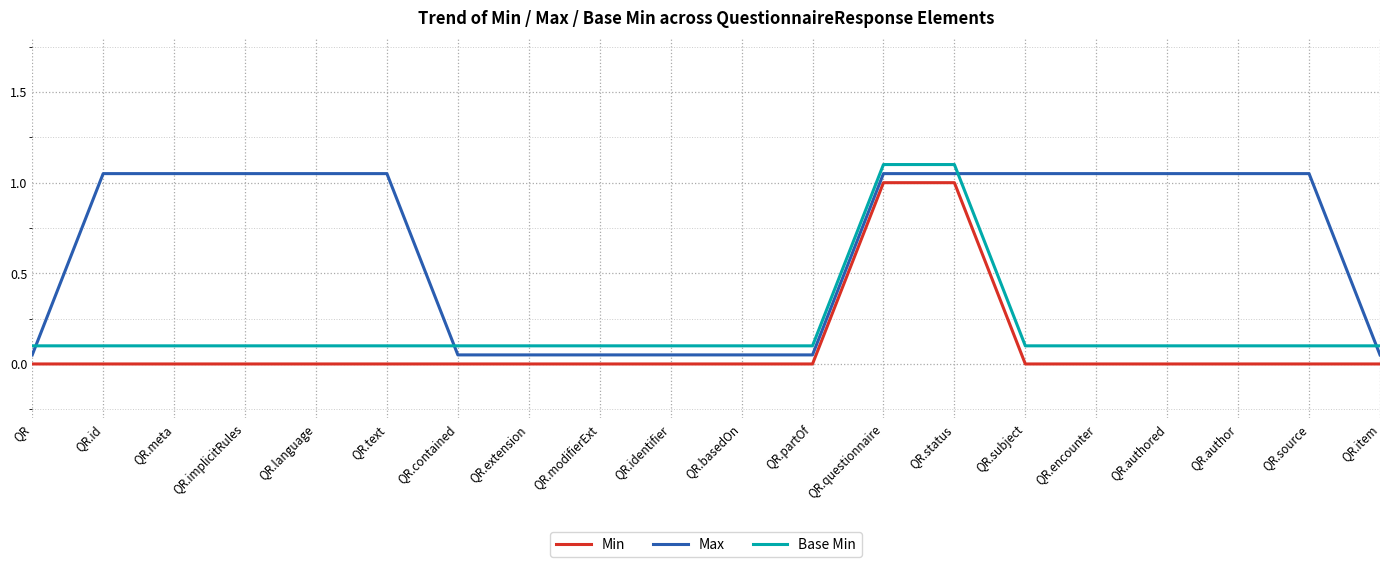

How many times do Max and Base Min cross each other?

4